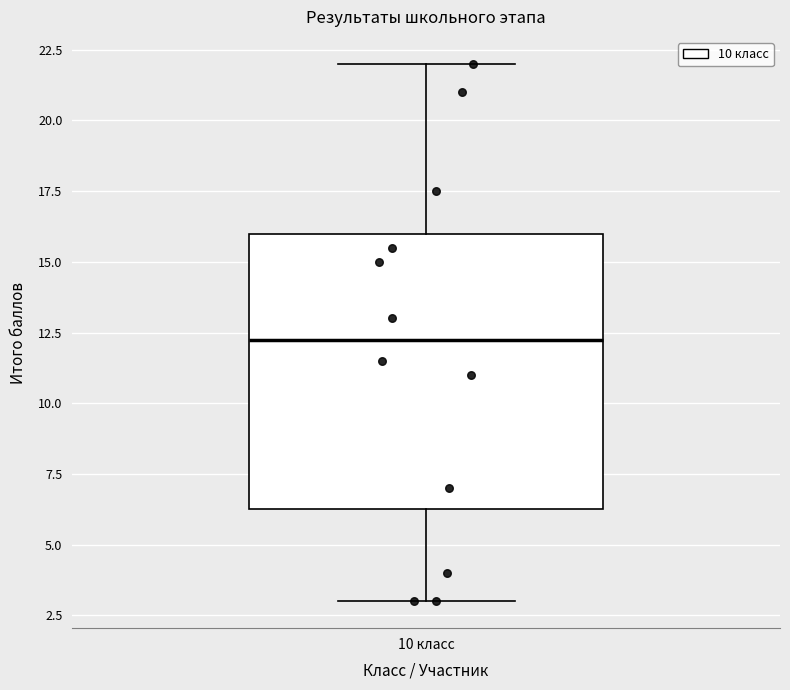

Read this box plot against the y-axis: the position of the median line, the range covered by the box, and the ends of both whiskers. The values are not printed on the chart, so give them approximately, as read against the axis.

median 12.5, box 6.5 to 16.0, whiskers 3.0 to 22.0